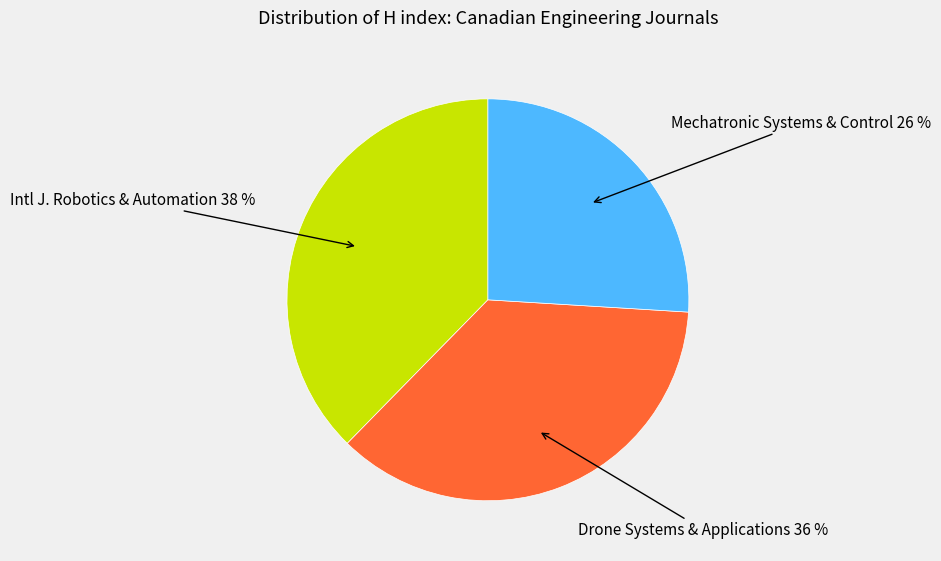

Combined, do Mechatronic Systems & Control and Intl J. Robotics & Automation account for over 50%?

Yes